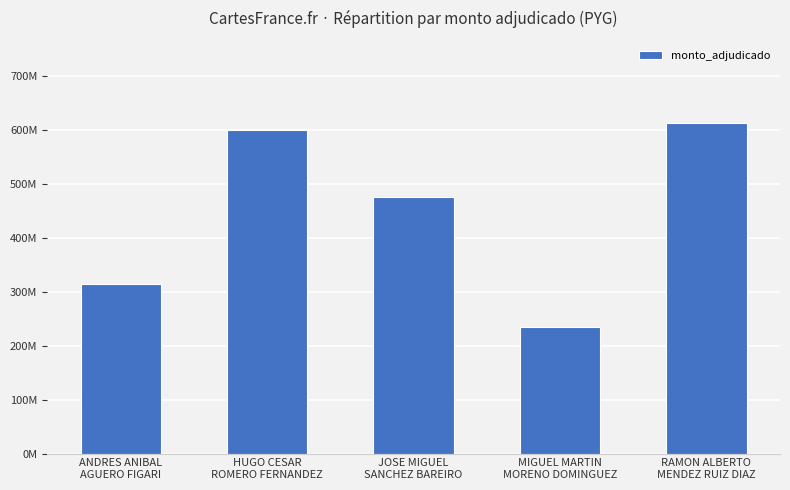

Where is the data nearest to the value 423190463?

JOSE MIGUEL
SANCHEZ BAREIRO